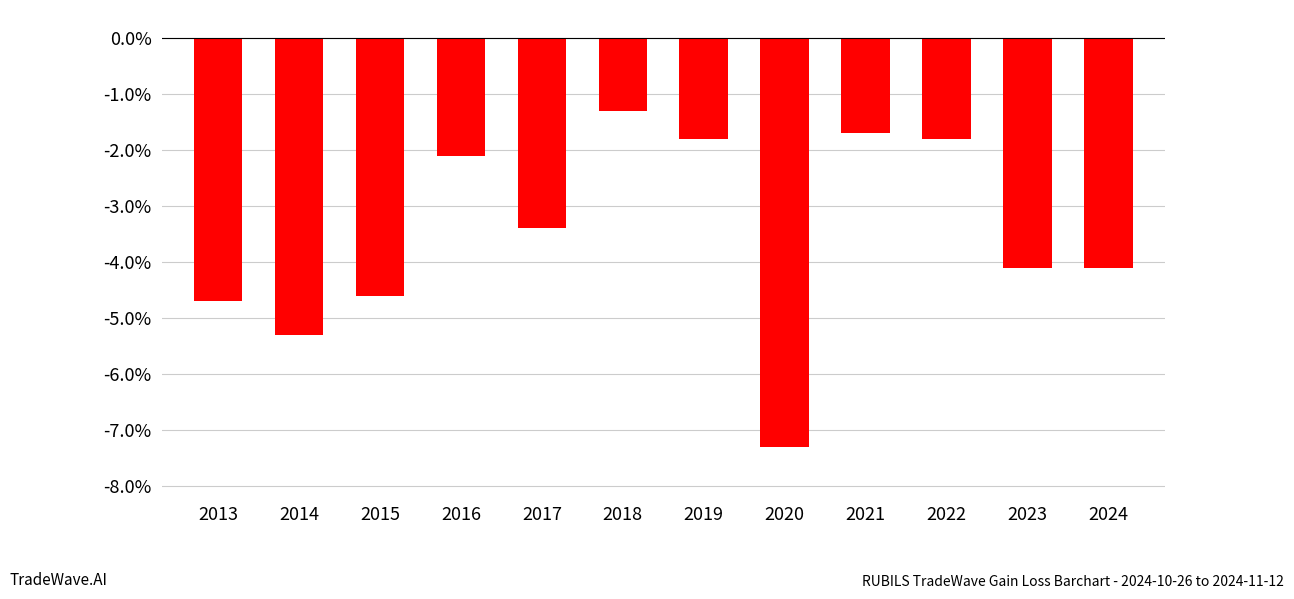

What is the value of the 5th bar from the left?

-3.4